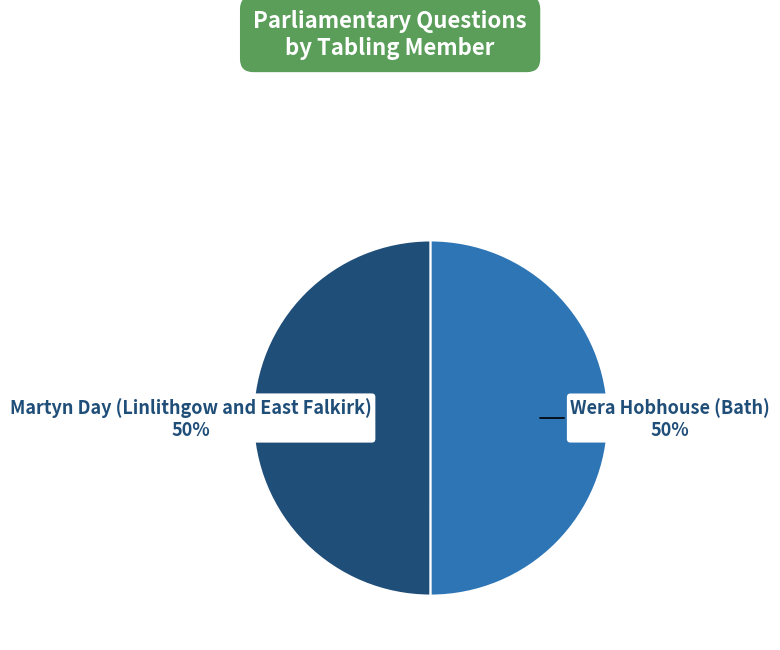

To the nearest percent, what is the average slice percentage?

50%